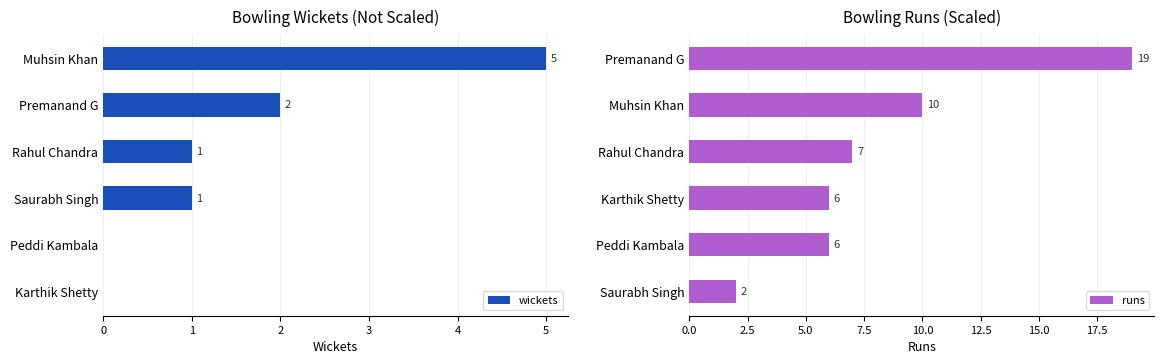

How many data points in runs are less than 7?

3